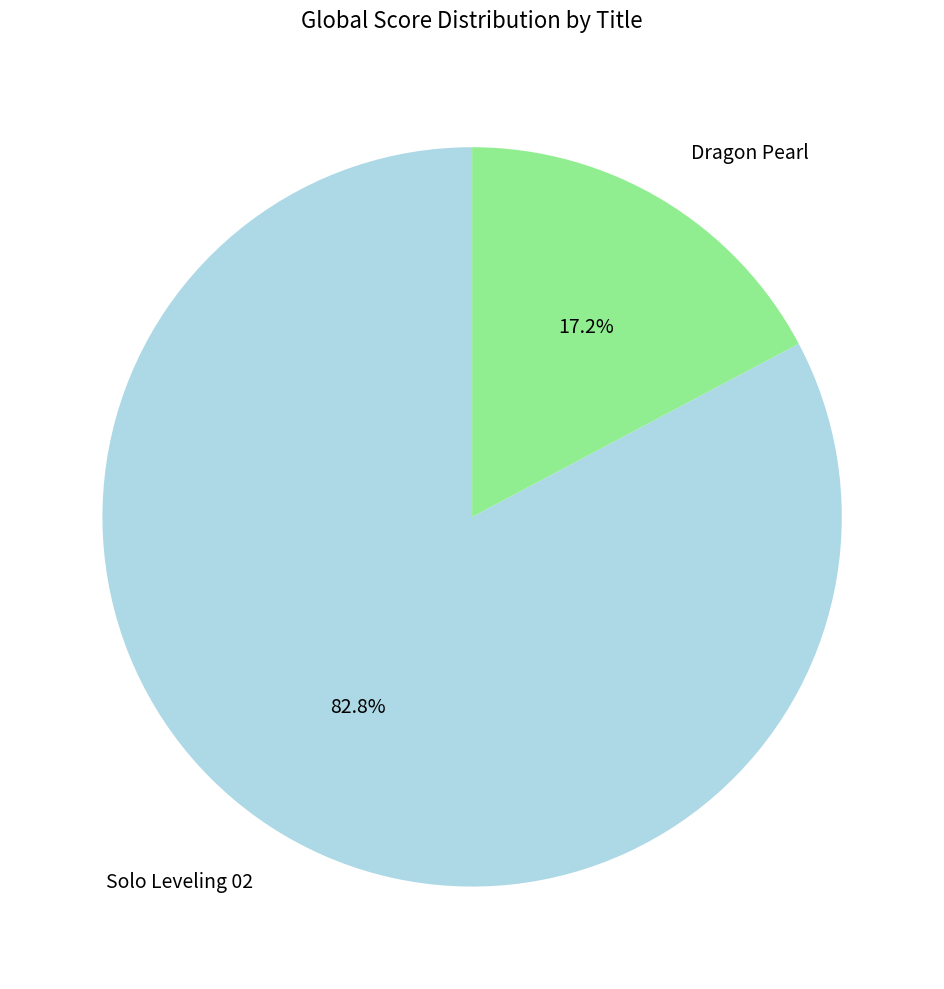

To the nearest percent, what percentage of the pie is Dragon Pearl?

17%